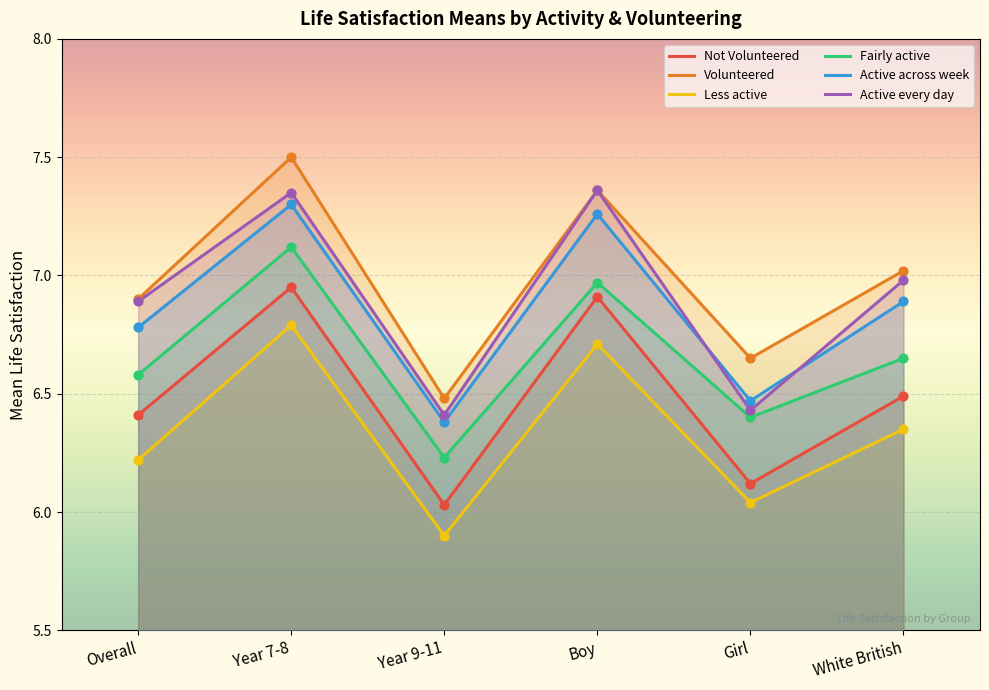

Is the value of Active every day at Year 7-8 greater than the value of Active across week at Year 7-8?

Yes